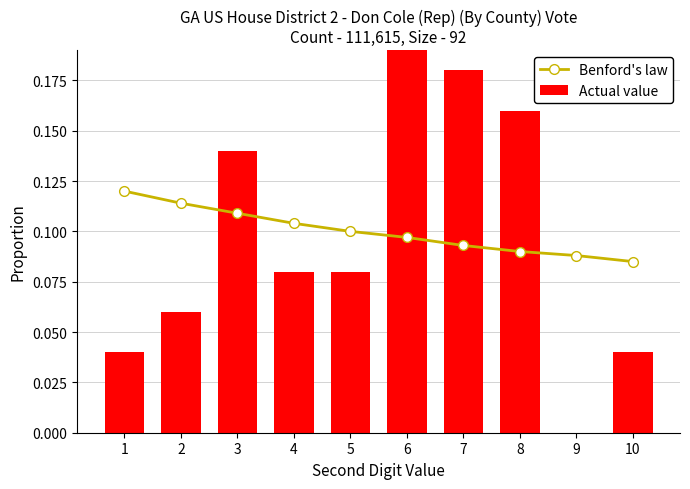

Reading left to right, what are all the values shown in this chart?

Benford's law: 0.1	0.1	0.1	0.1	0.1	0.1	0.1	0.1	0.1	0.1
Actual value: 0.0	0.1	0.1	0.1	0.1	0.2	0.2	0.2	0.0	0.0